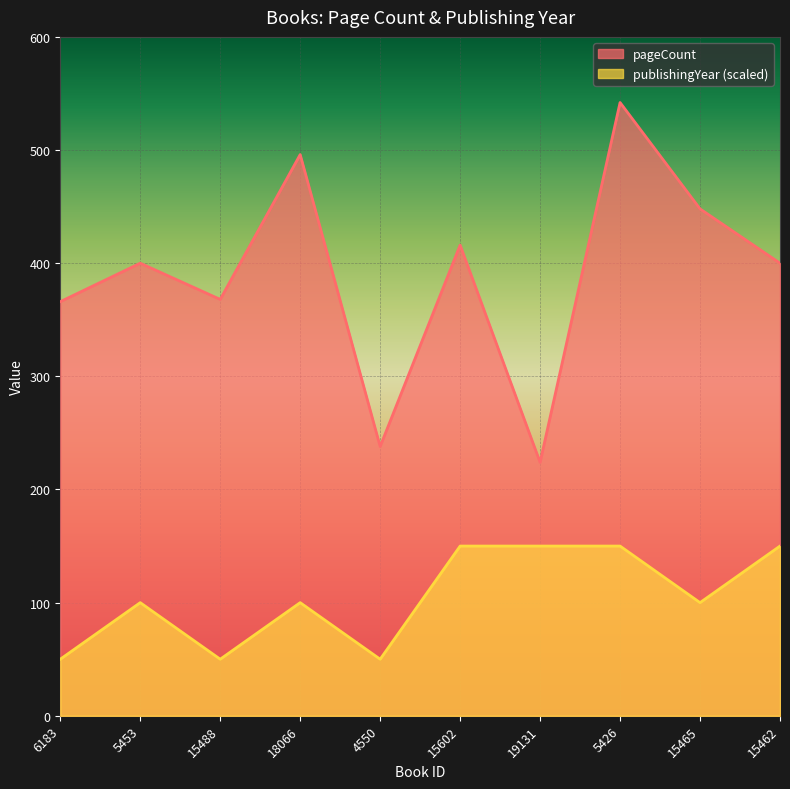

True or false: pageCount and publishingYear intersect in this chart.

False